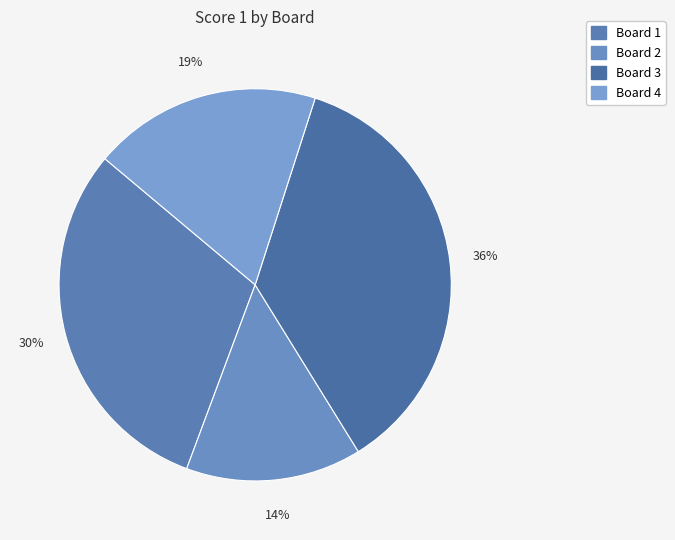

To the nearest percent, what portion does Board 3 represent?

36%